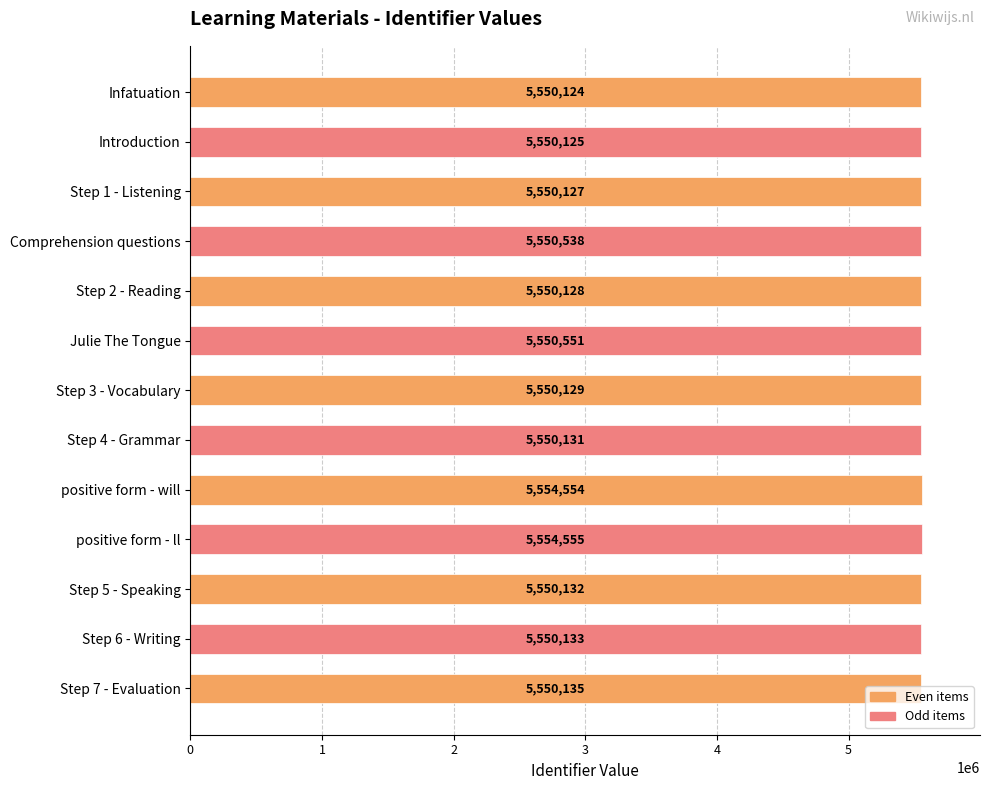

What is the approximate value at Introduction, to the nearest 100?

5550100